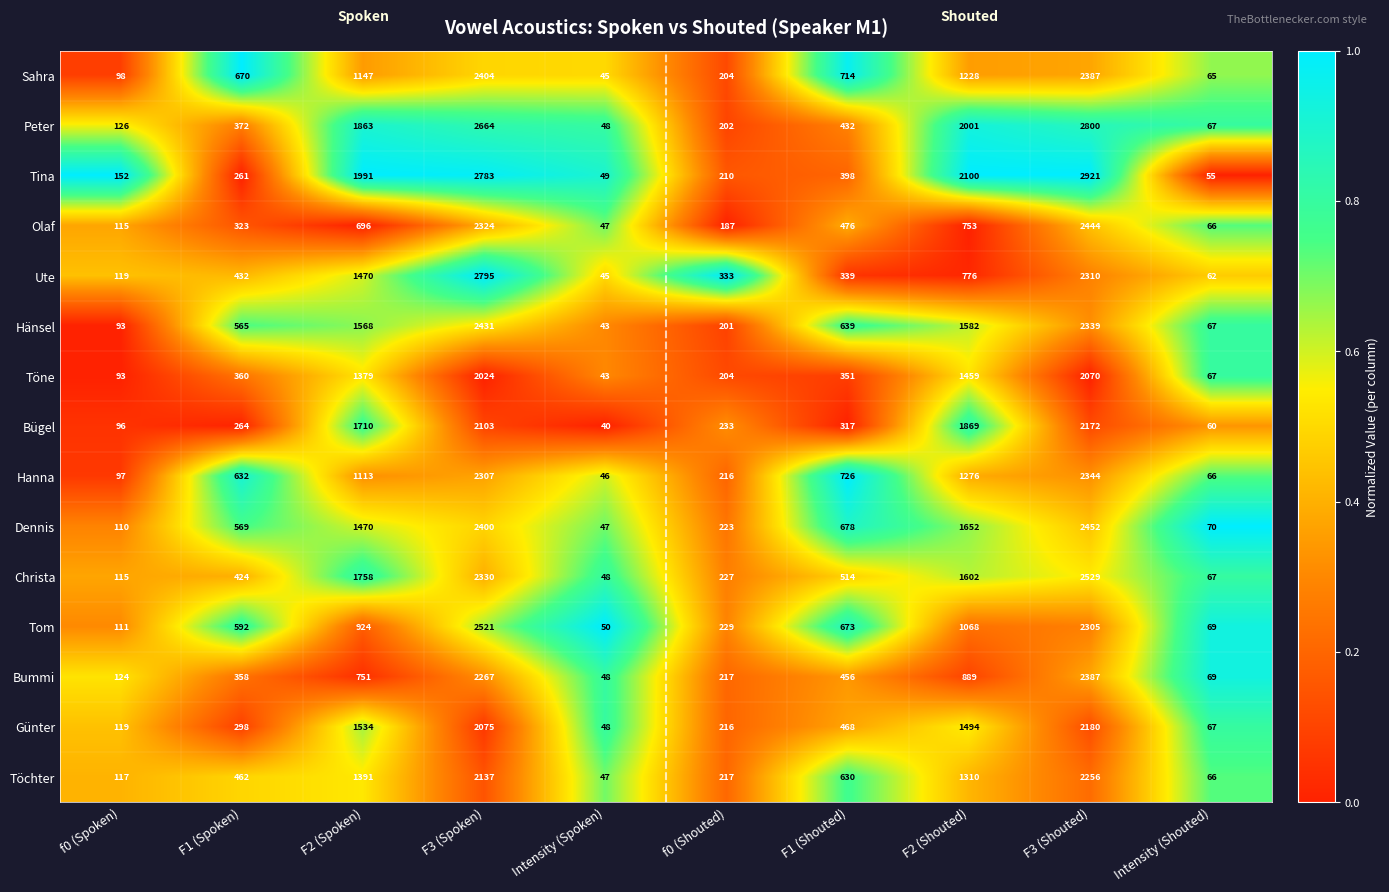

Read the Christa value at Intensity (Spoken).

48